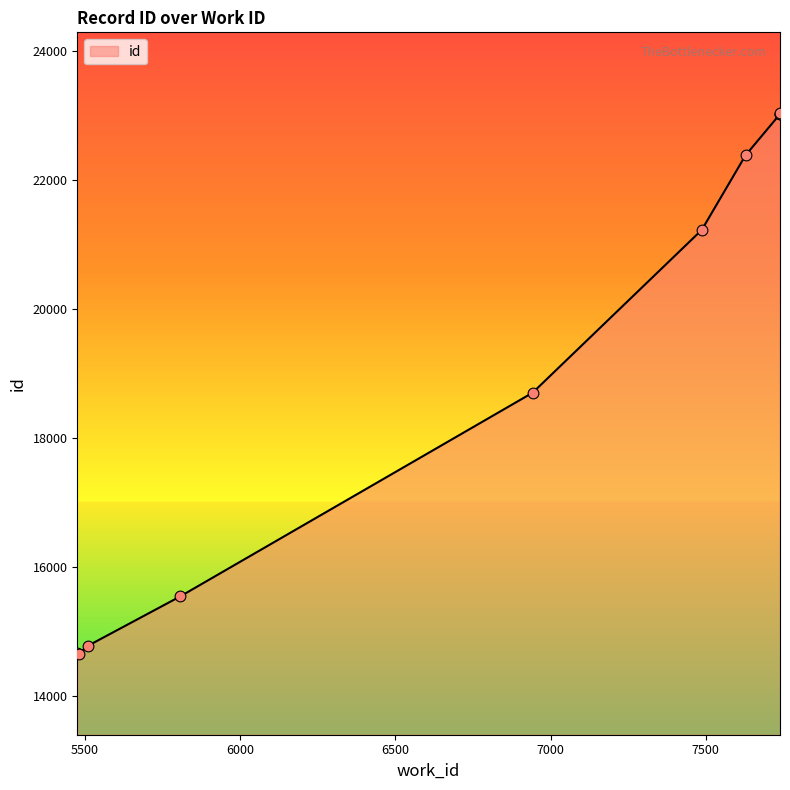

Which has a higher value, 7739 or 5807?

7739